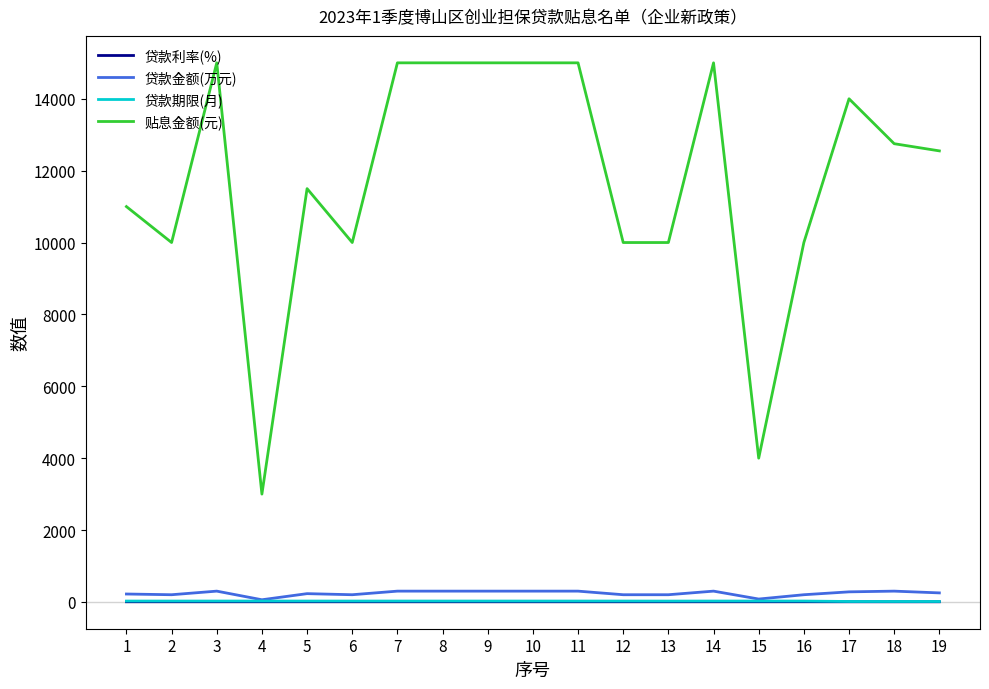

The value of 贴息金额(元) at 15 is 4000.0. True or false?

True